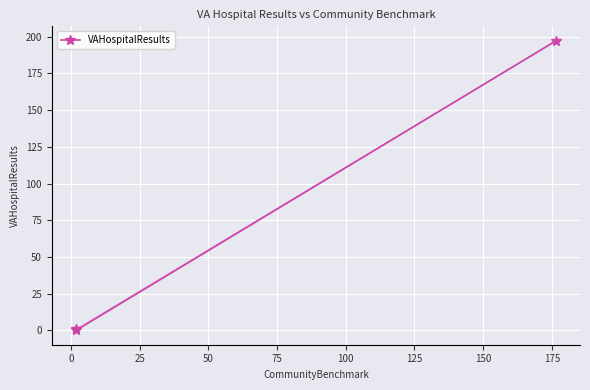

What is the highest value of the VAHospitalResults series?

197.1